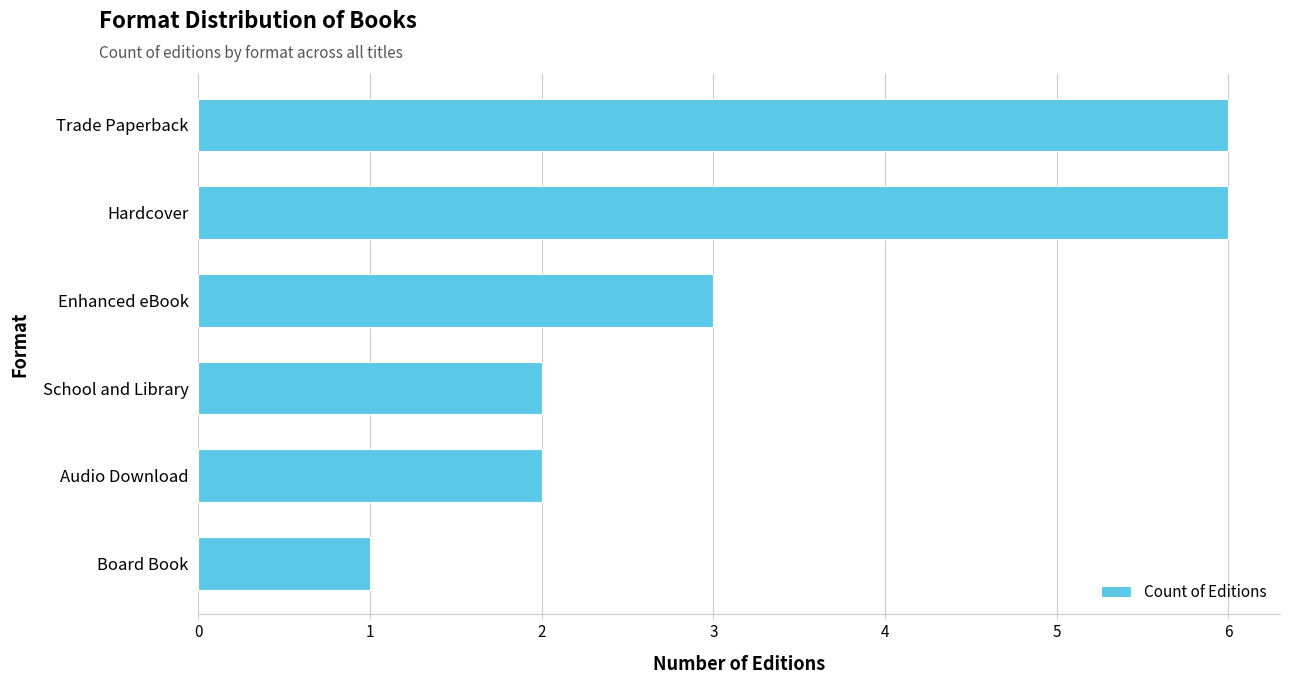

How many distinct data groups are displayed?

1